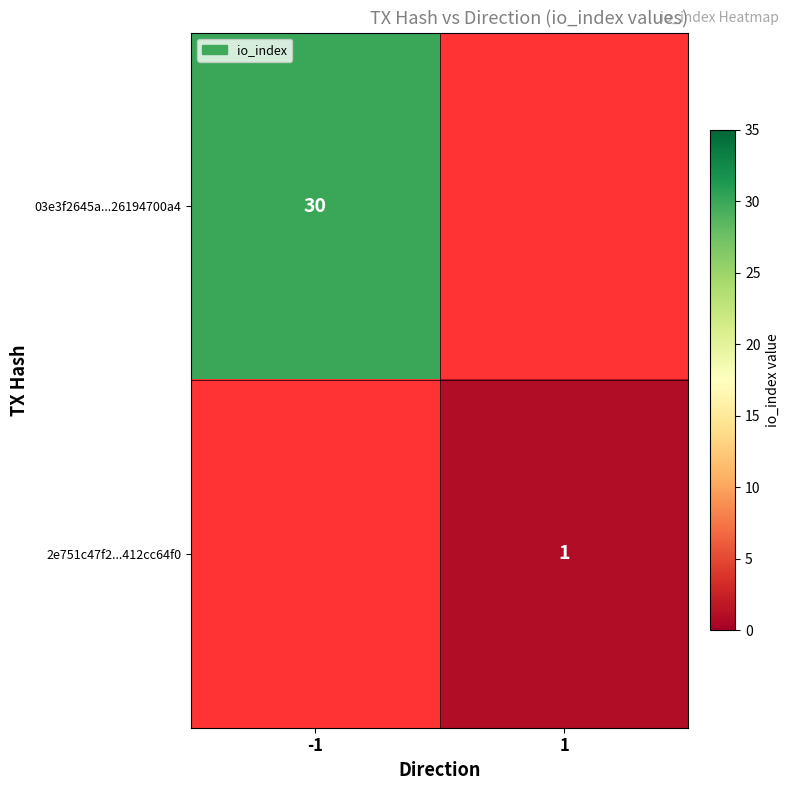

The value of 2e751c47f2...412cc64f0 at 1 is 1. True or false?

True